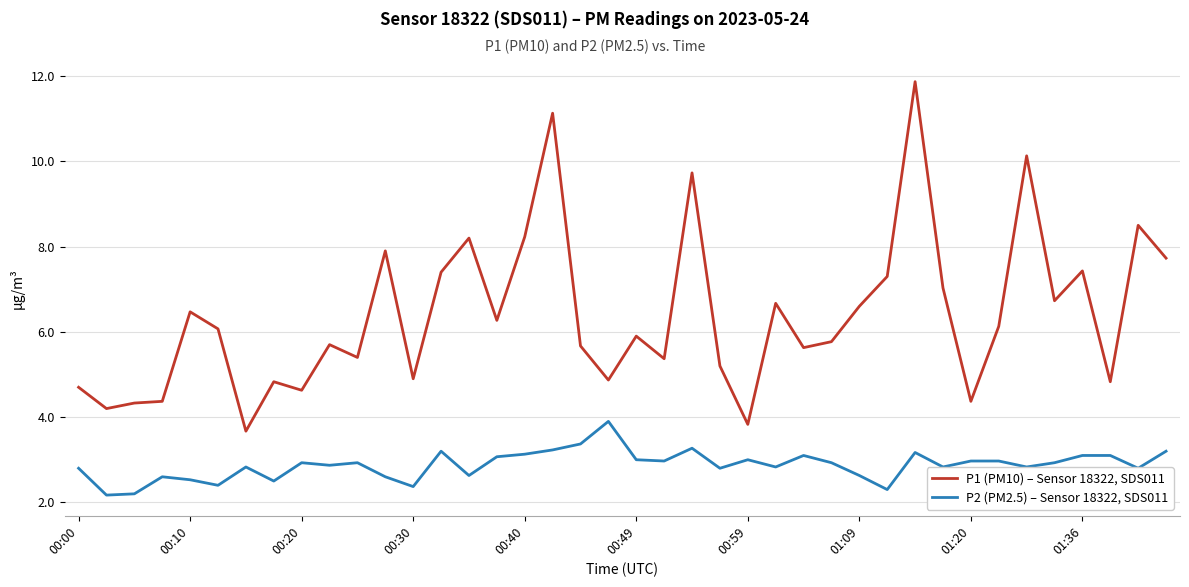

List the series in order of their overall mean, lowest first.

P2 (PM2.5) – Sensor 18322, SDS011, P1 (PM10) – Sensor 18322, SDS011